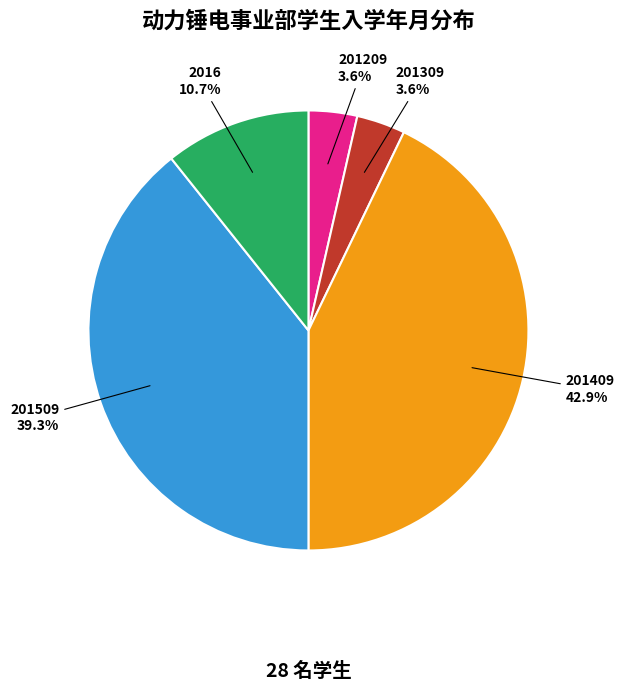

How much of the chart is everything except 2016?

89.3%